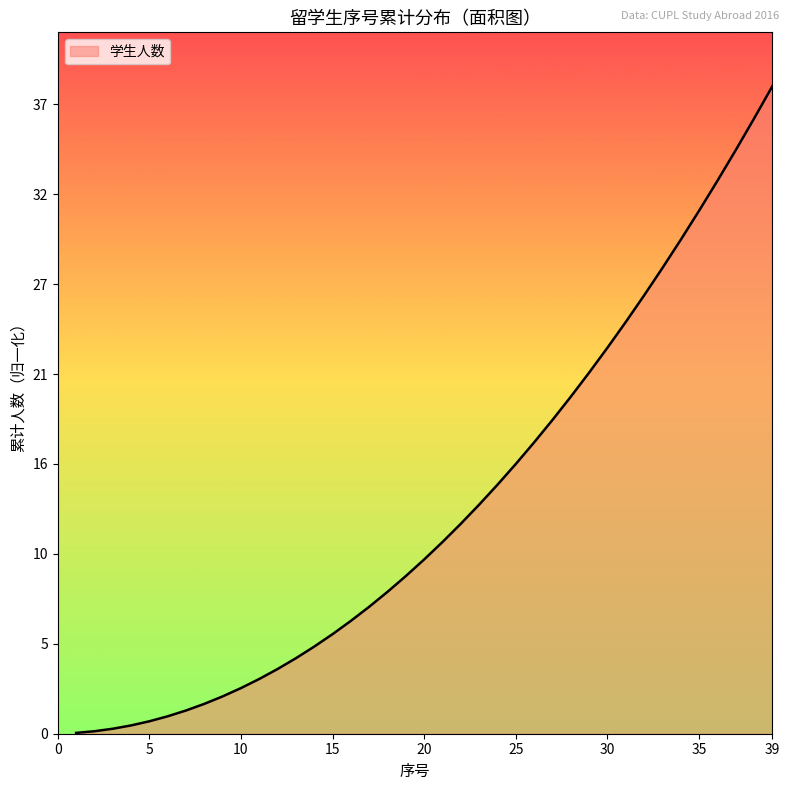

What is the difference between the second highest and minimum values?

37